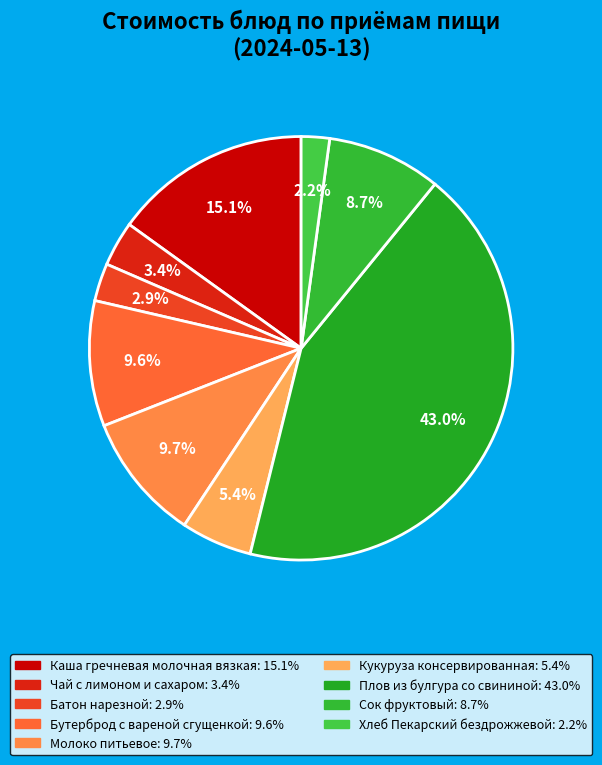

What is the ratio of the value at Кукуруза консервированная to the value at Сок фруктовый?

0.6